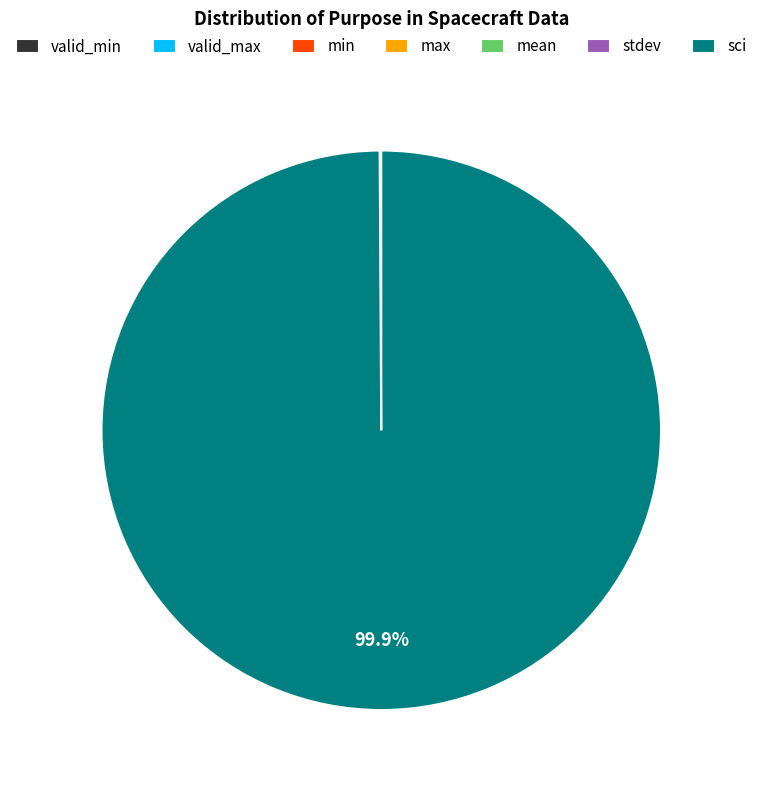

Is there a majority slice in this chart?

Yes